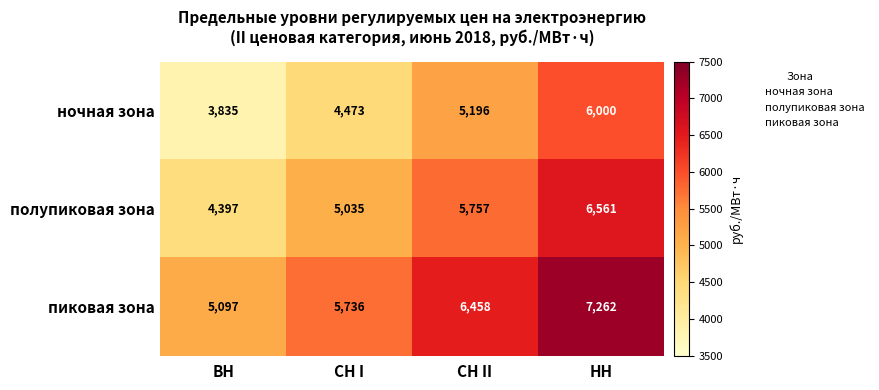

The пиковая зона series shows 9754 at СН I. True or false?

False